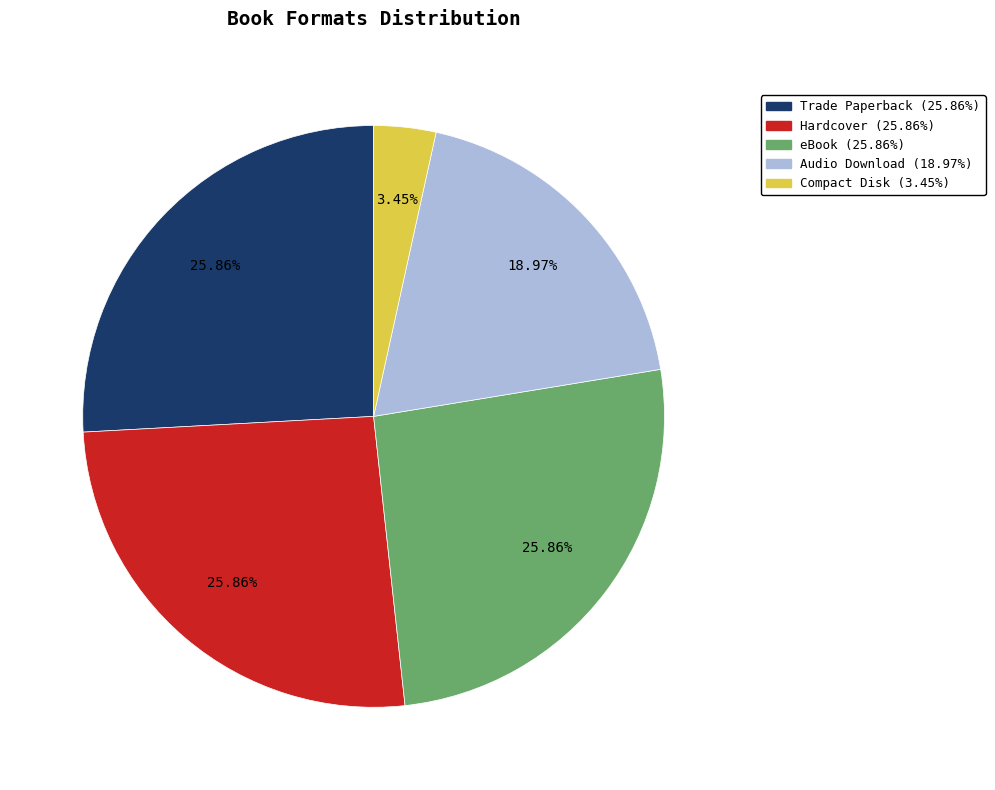

Does any single category account for the majority?

No